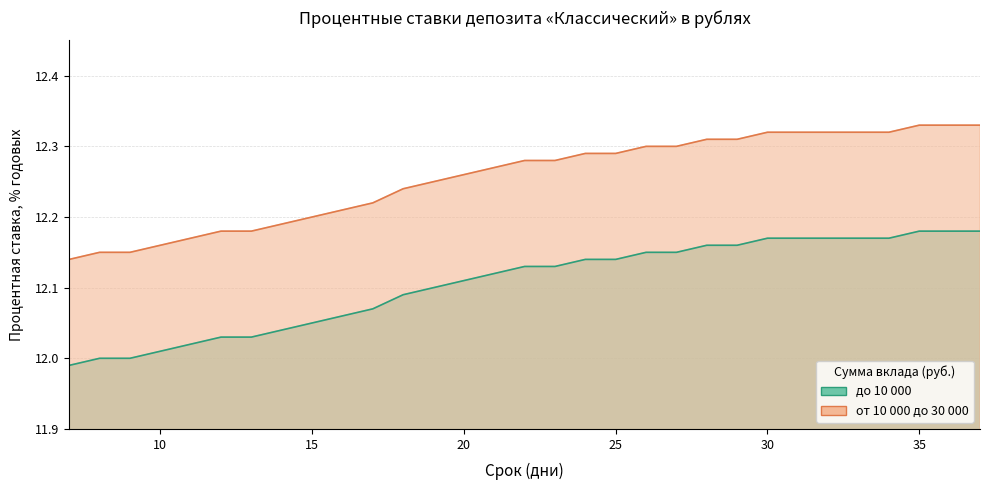

What is the value of the до 10 000 point at the 16th from the left?

12.1